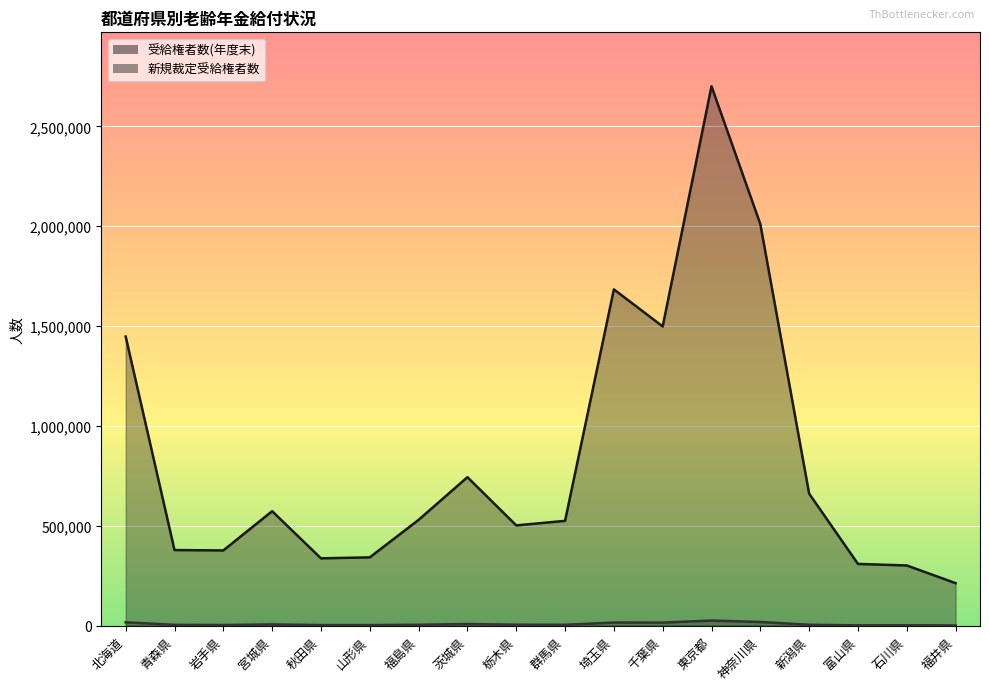

Reading left to right, extract all data points from this chart.

受給権者数(年度末): 北海道=1447878	青森県=378915	岩手県=377036	宮城県=573582	秋田県=337448	山形県=342353	福島県=530101	茨城県=743798	栃木県=502442	群馬県=525102	埼玉県=1684040	千葉県=1498608	東京都=2700986	神奈川県=2011215	新潟県=661422	富山県=309461	石川県=301782	福井県=213068
新規裁定受給権者数: 北海道=17174	青森県=4464	岩手県=3543	宮城県=6530	秋田県=3336	山形県=3311	福島県=4854	茨城県=8458	栃木県=5162	群馬県=4667	埼玉県=15974	千葉県=15807	東京都=25878	神奈川県=18825	新潟県=4856	富山県=1940	石川県=2324	福井県=1526